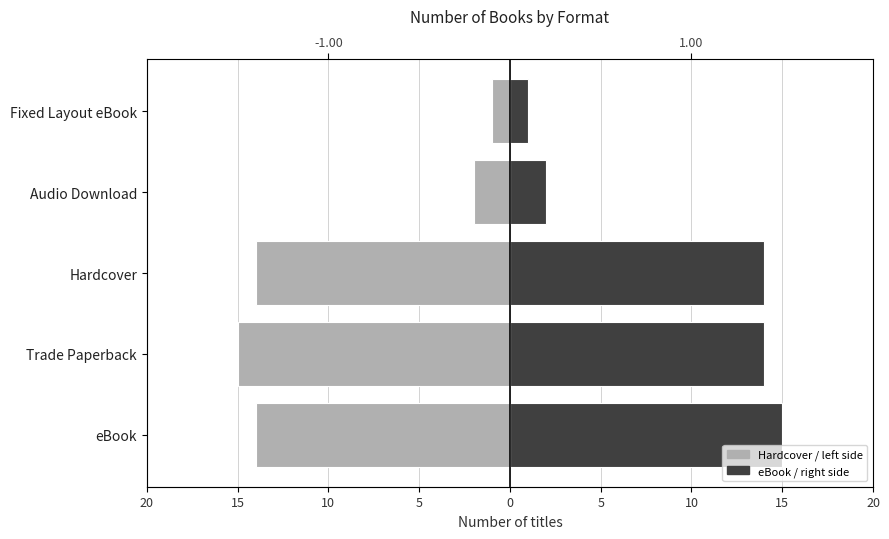

Which series has the largest total across all categories?

eBook / right side